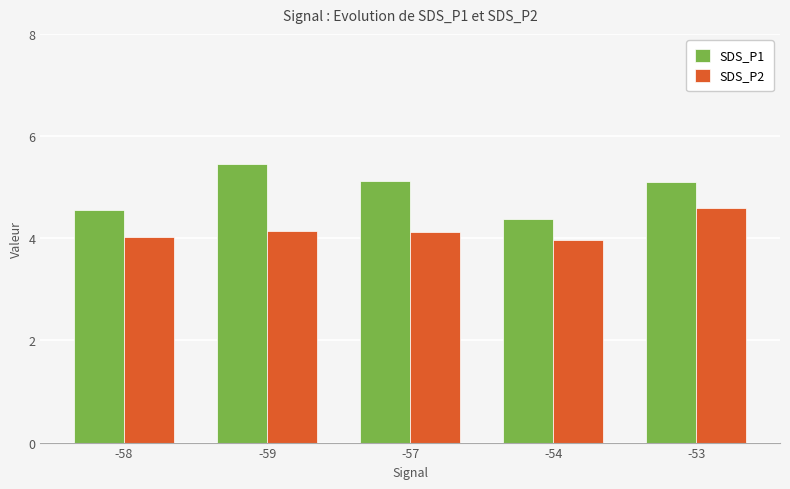

Which series has the largest range (max minus min)?

SDS_P1